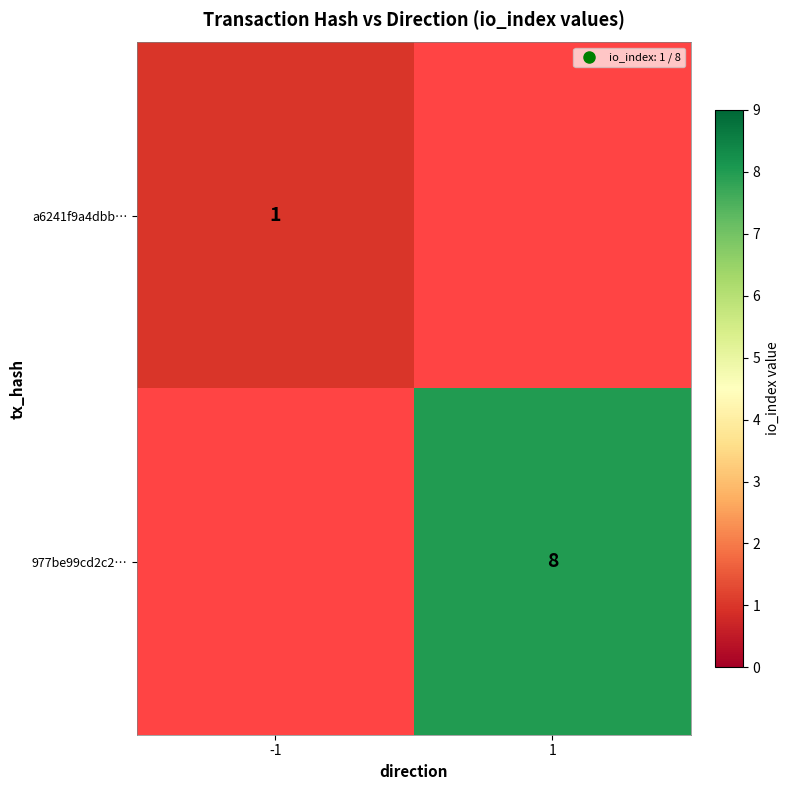

Which category has the highest value across all series?

1